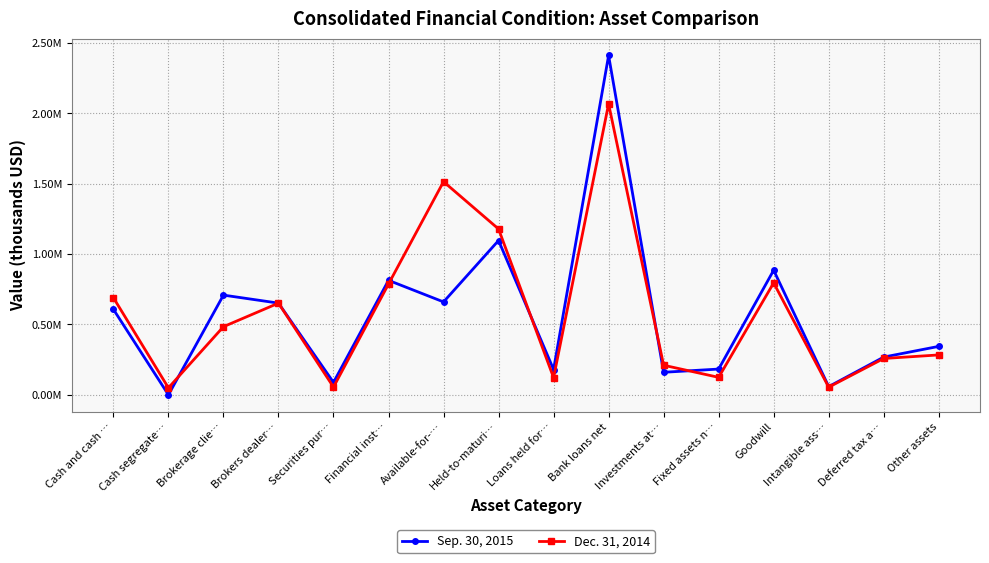

What is the value of the Sep. 30, 2015 point at the 13th from the left?

884793